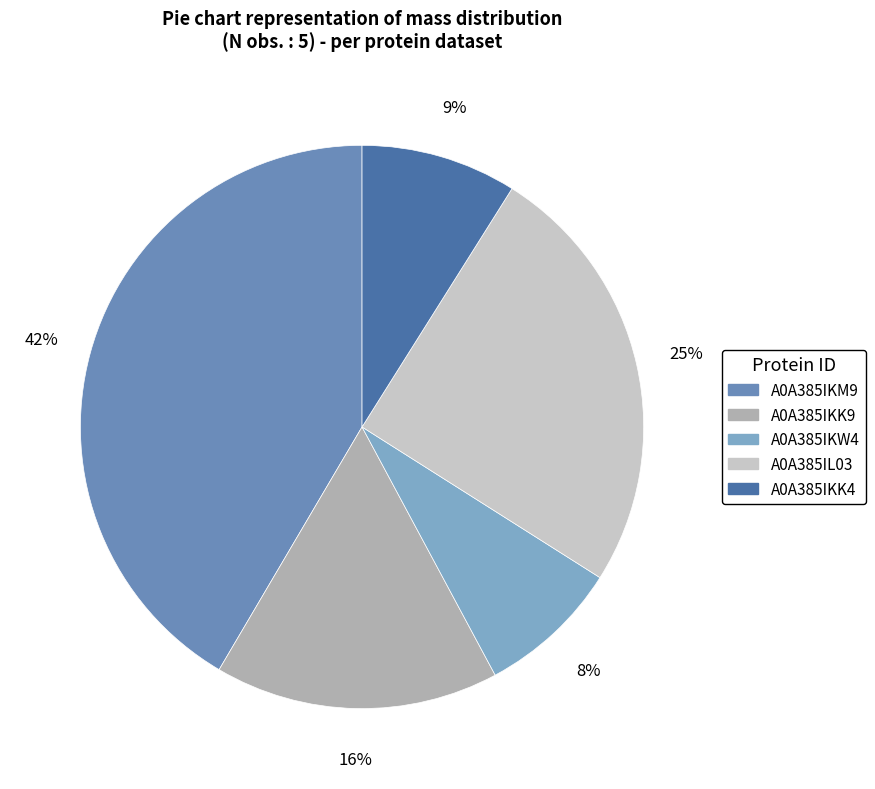

Do A0A385IKW4 and A0A385IKK4 together represent more than half of the pie?

No